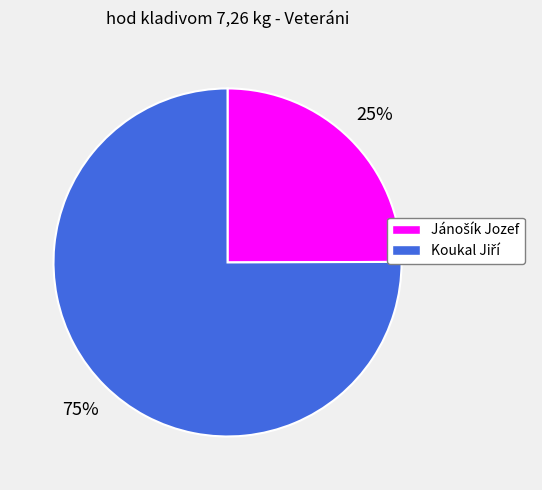

To the nearest percent, what is the average slice percentage?

50%